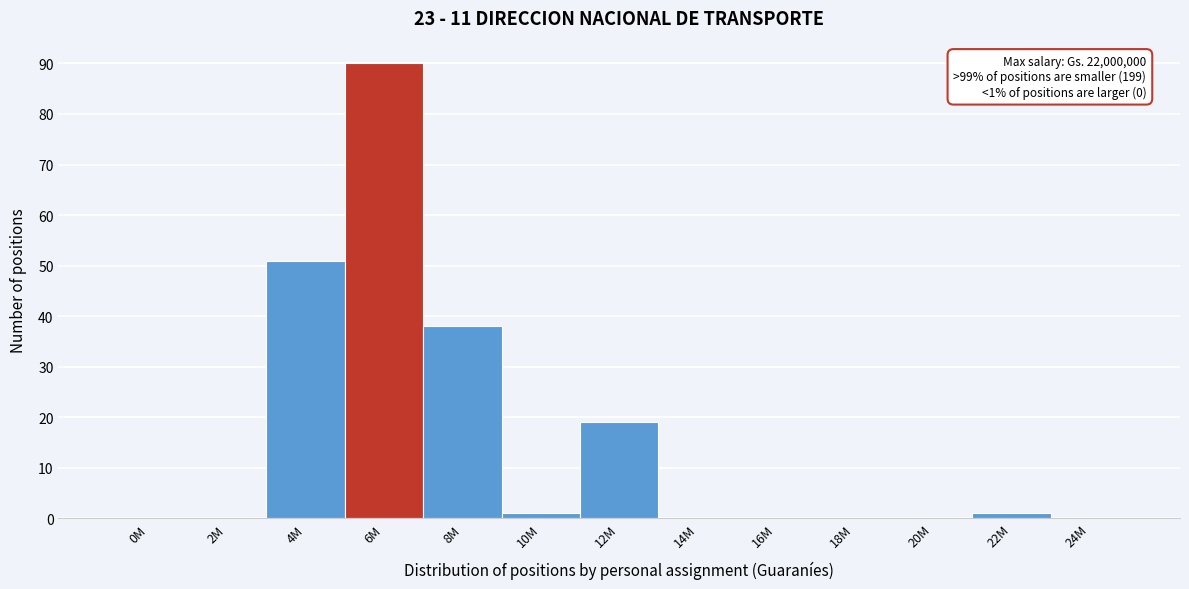

Reading left to right, transcribe all the data shown in this chart.

0M=0	2M=0	4M=51	6M=90	8M=38	10M=1	12M=19	14M=0	16M=0	18M=0	20M=0	22M=1	24M=0